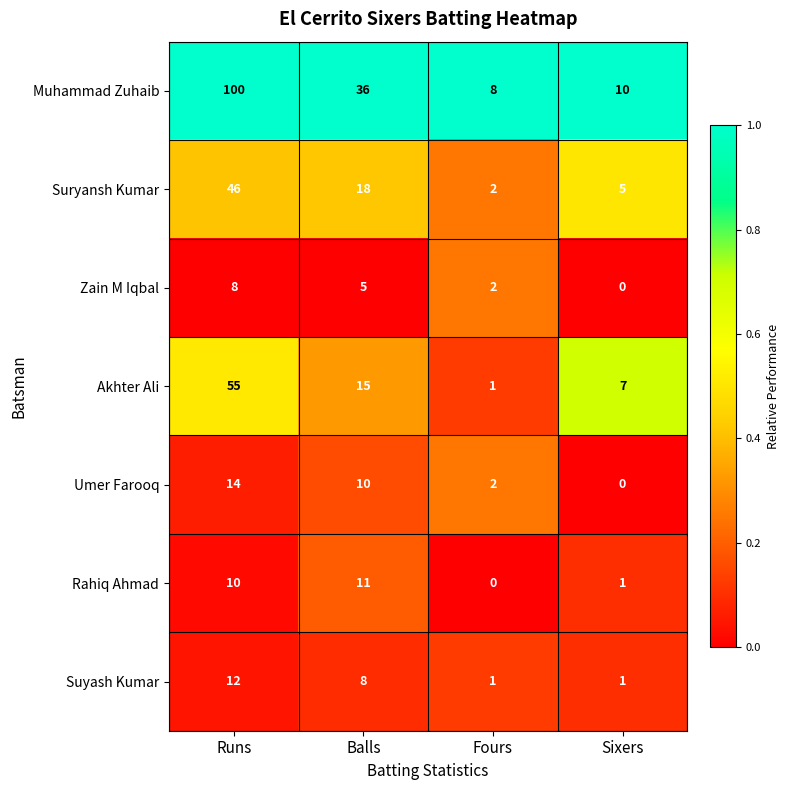

How many distinct data groups are displayed?

7